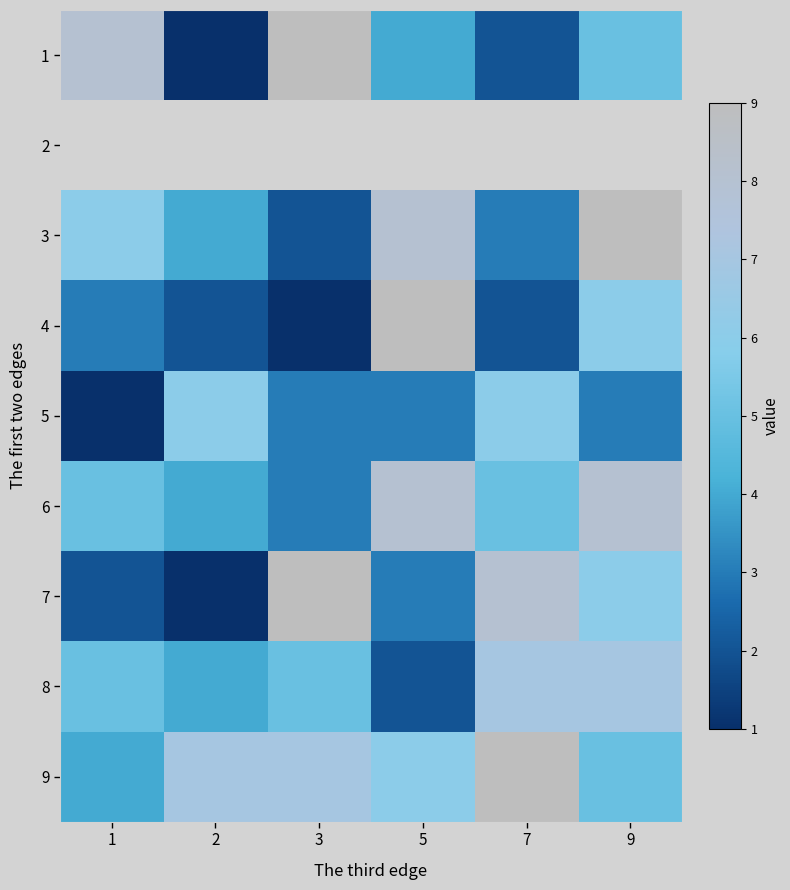

What is the greatest value displayed?

9.0